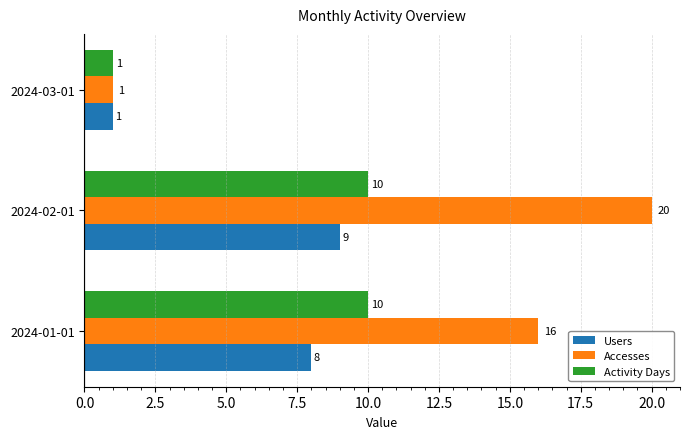

Which series changed the most between 2024-01-01 and 2024-02-01?

Accesses